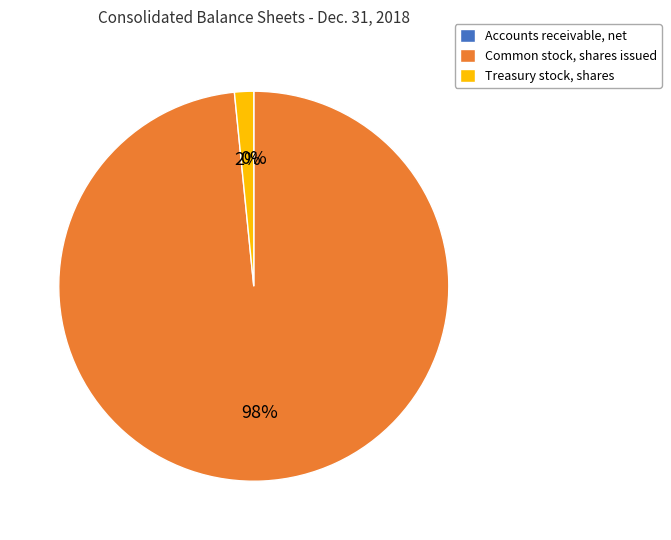

What percentage is the Treasury stock, shares slice, to the nearest percent?

2%